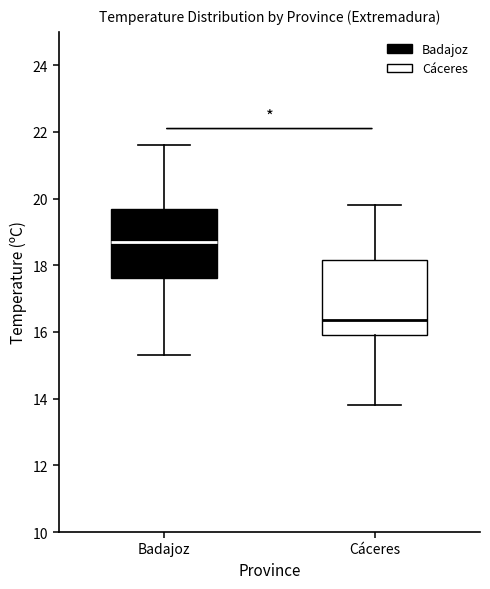

Reading left to right, transcribe this box plot: for each box, give where its median line is, the range the box spans, and where its two whiskers end, as read against the y-axis. The values are not printed on the chart, so give them approximately, as read against the axis.

Badajoz: median 18.8, box 17.6 to 19.8, whiskers 15.4 to 21.6
Cáceres: median 16.4, box 16.0 to 18.2, whiskers 13.8 to 19.8